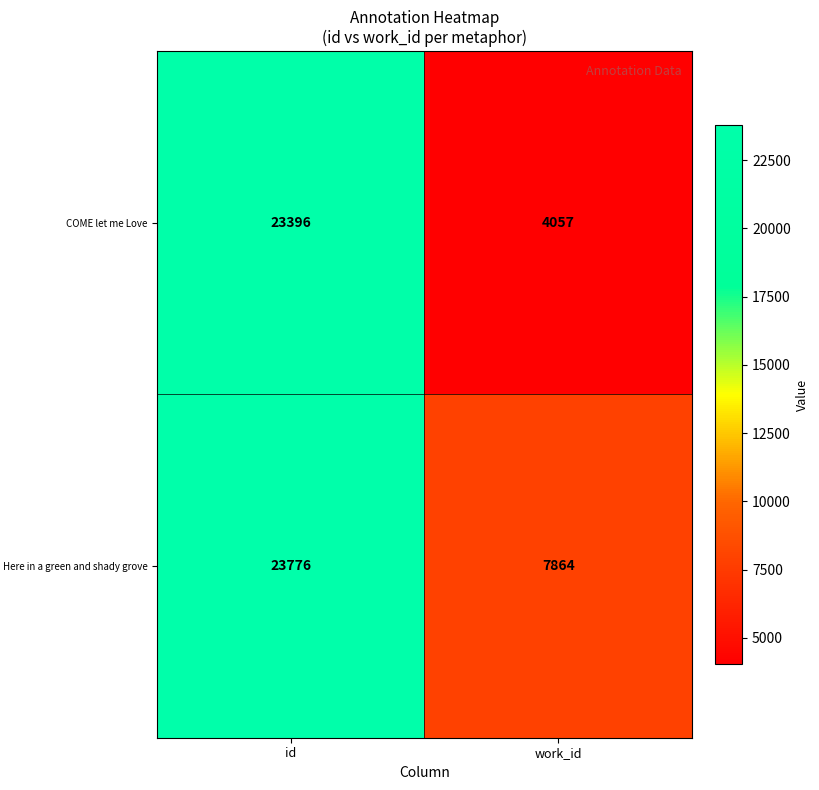

What is the approximate value of Here in a green and shady grove at id?

23776